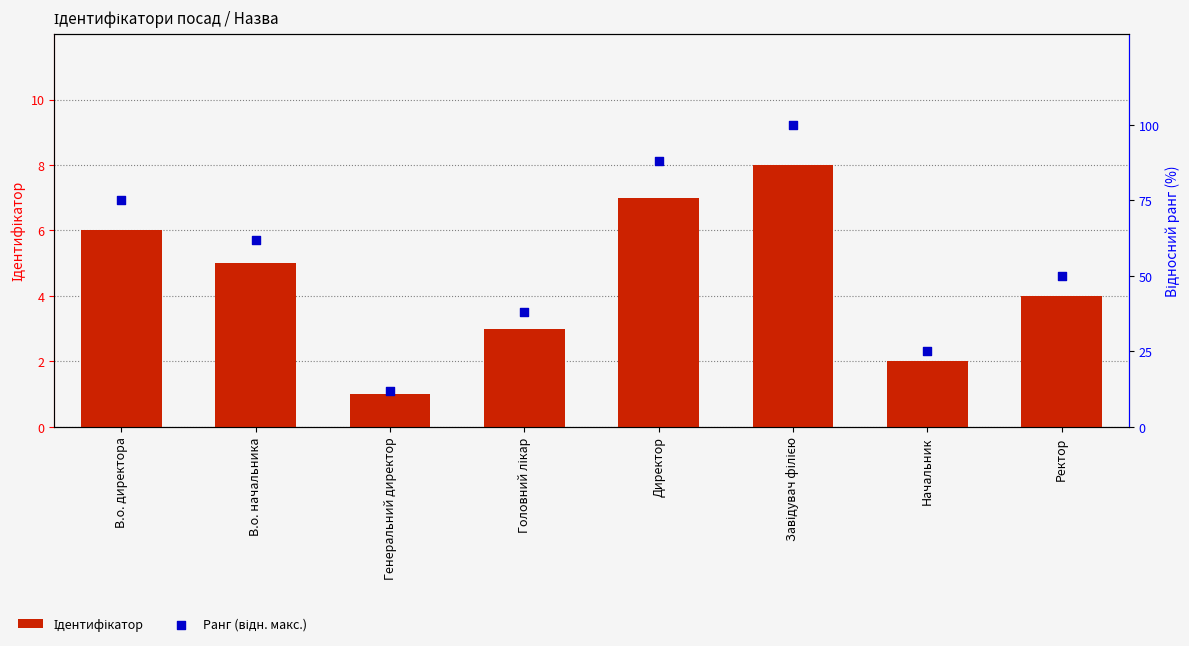

Which series has the largest total across all categories?

Ранг (відн. макс.)